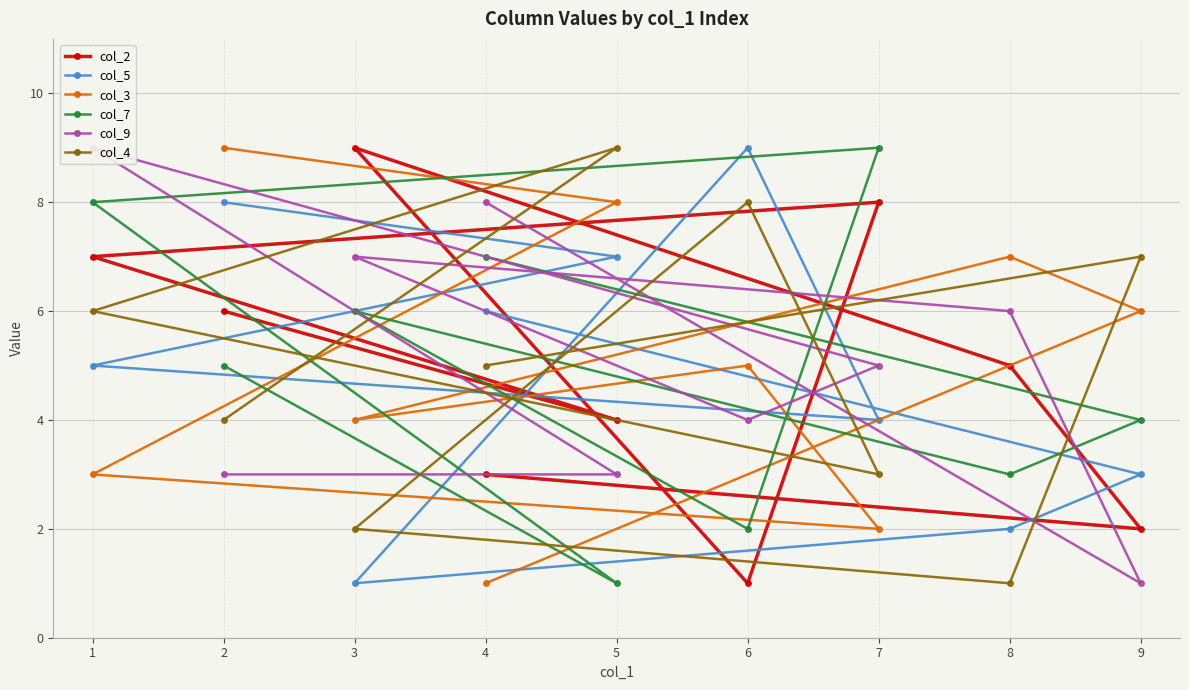

The col_3 series shows 3 at 7. True or false?

False